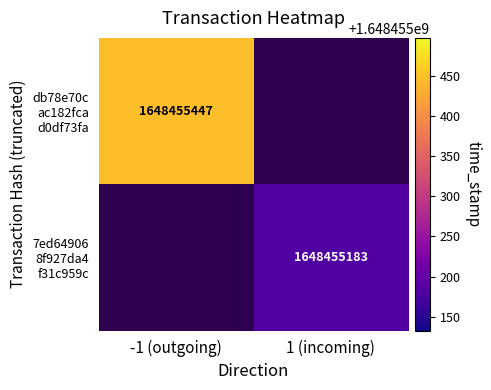

At io_index, list the series in order from smallest to largest.

db78e70cac182fcad0df73fa2acfad374b5b8bf, 7ed649068f927da4f31c959cd1161654d7fa244